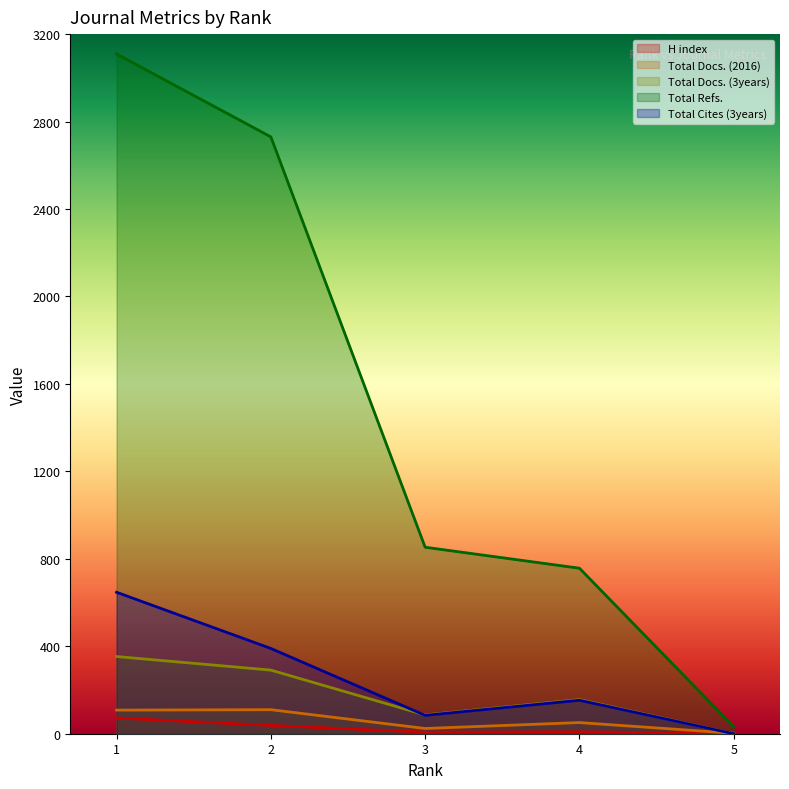

What is the difference between the maximum and second lowest values in the H index series?

65